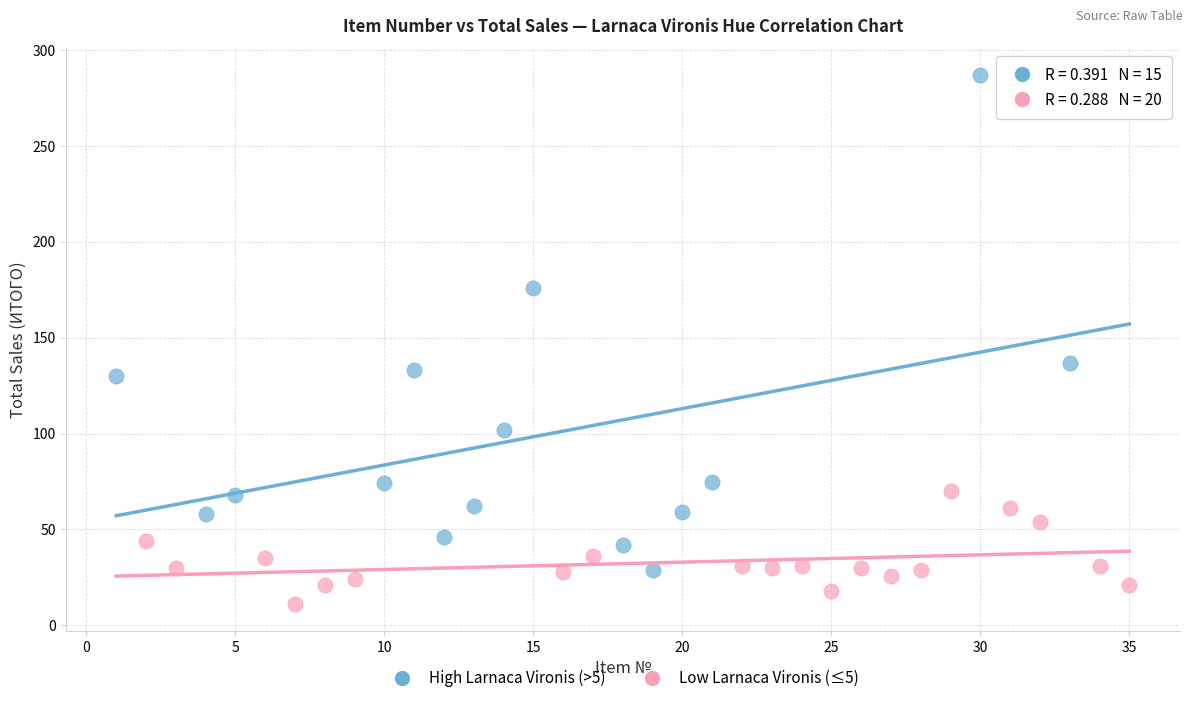

Which series reaches the minimum Y coordinate?

Low Larnaca Vironis (≤5)